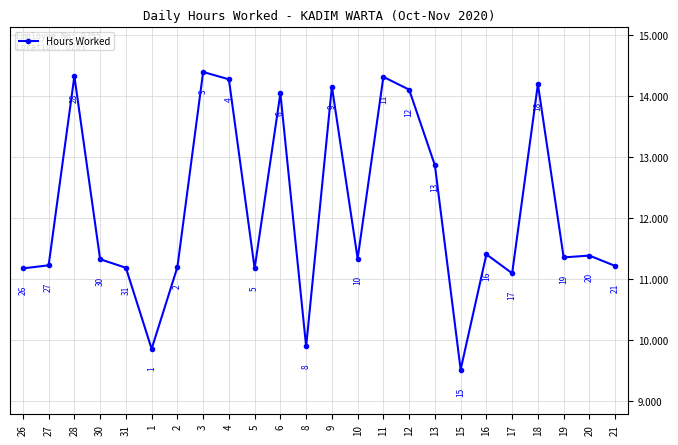

Approximately how many times larger is the value at 21 compared to 31?

1.0